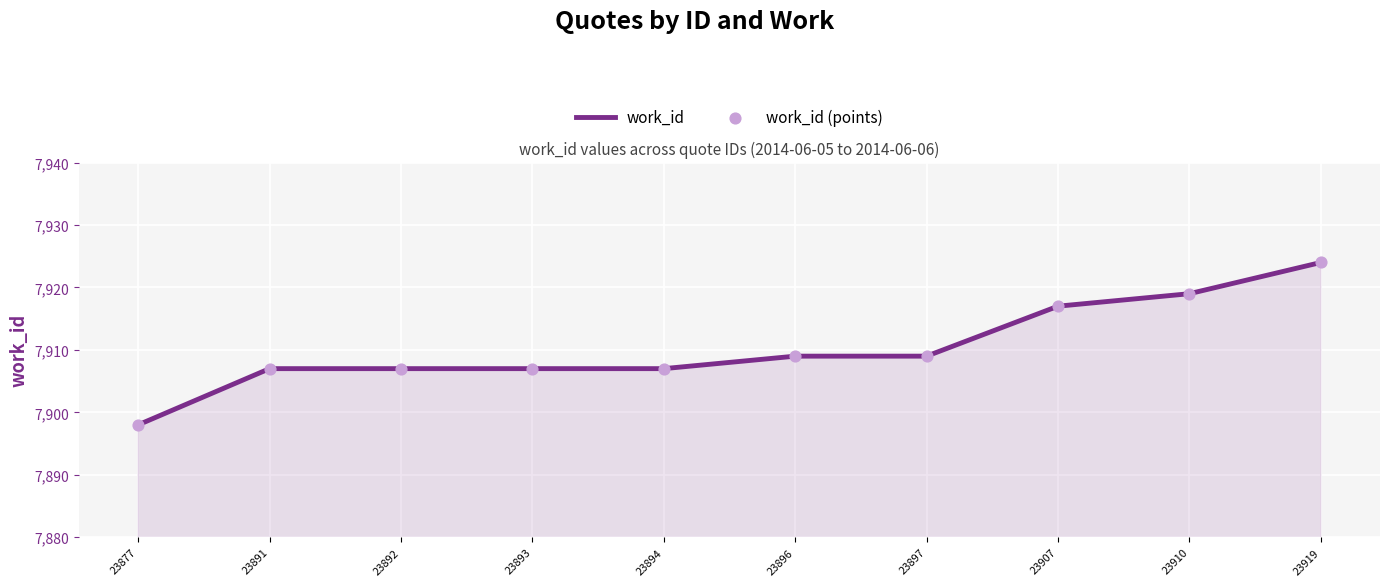

What is the smallest value displayed?

7898